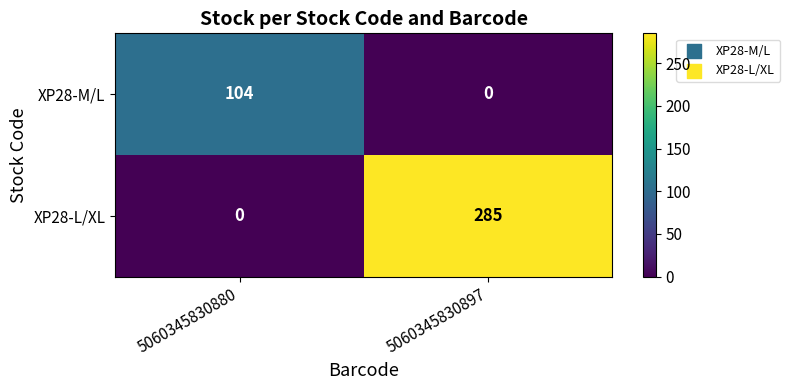

How many data points does each series have?

2